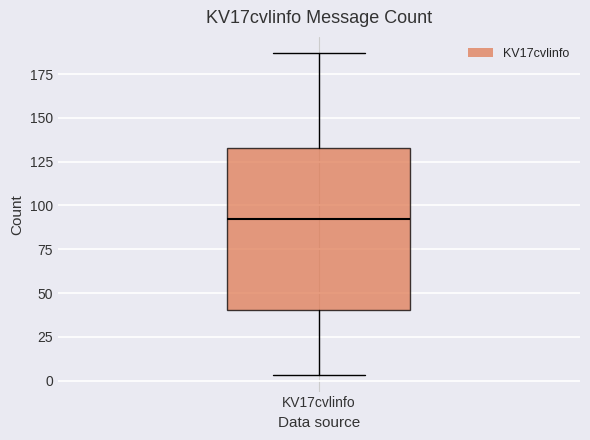

Where is the lower edge of the box for KV17cvlinfo on the y-axis? The values are not printed on the chart, so give them approximately, as read against the axis.

40